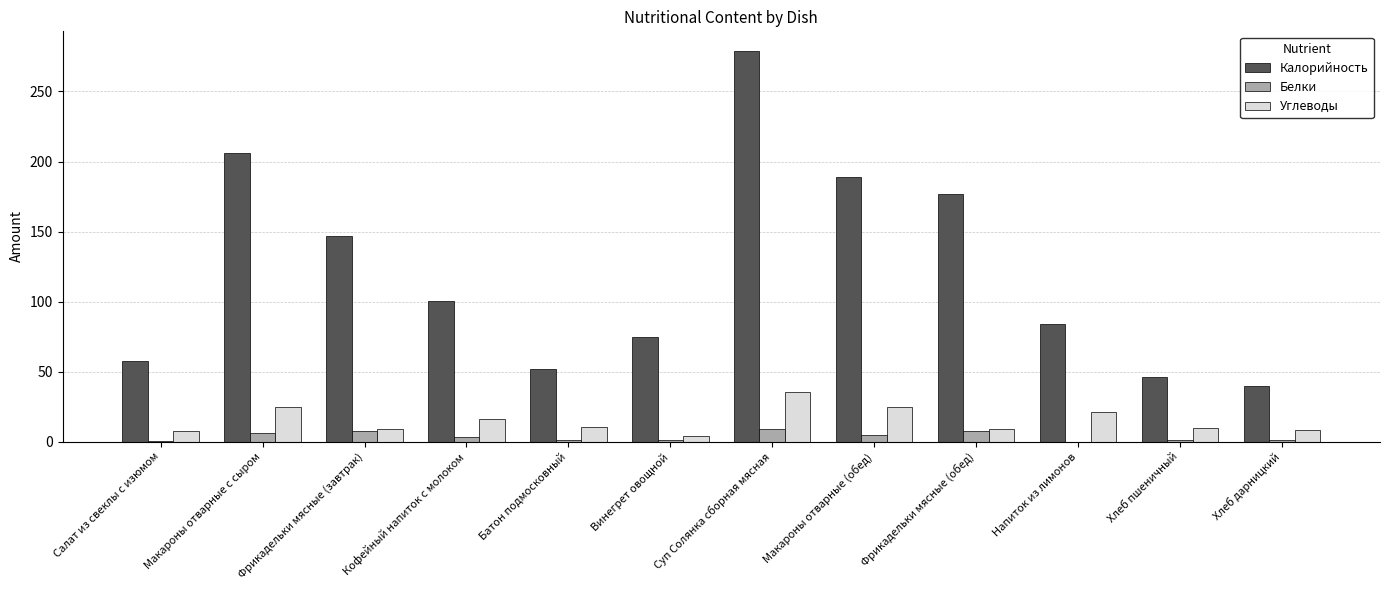

The value of Калорийность at Батон подмосковный is 16.3. True or false?

False